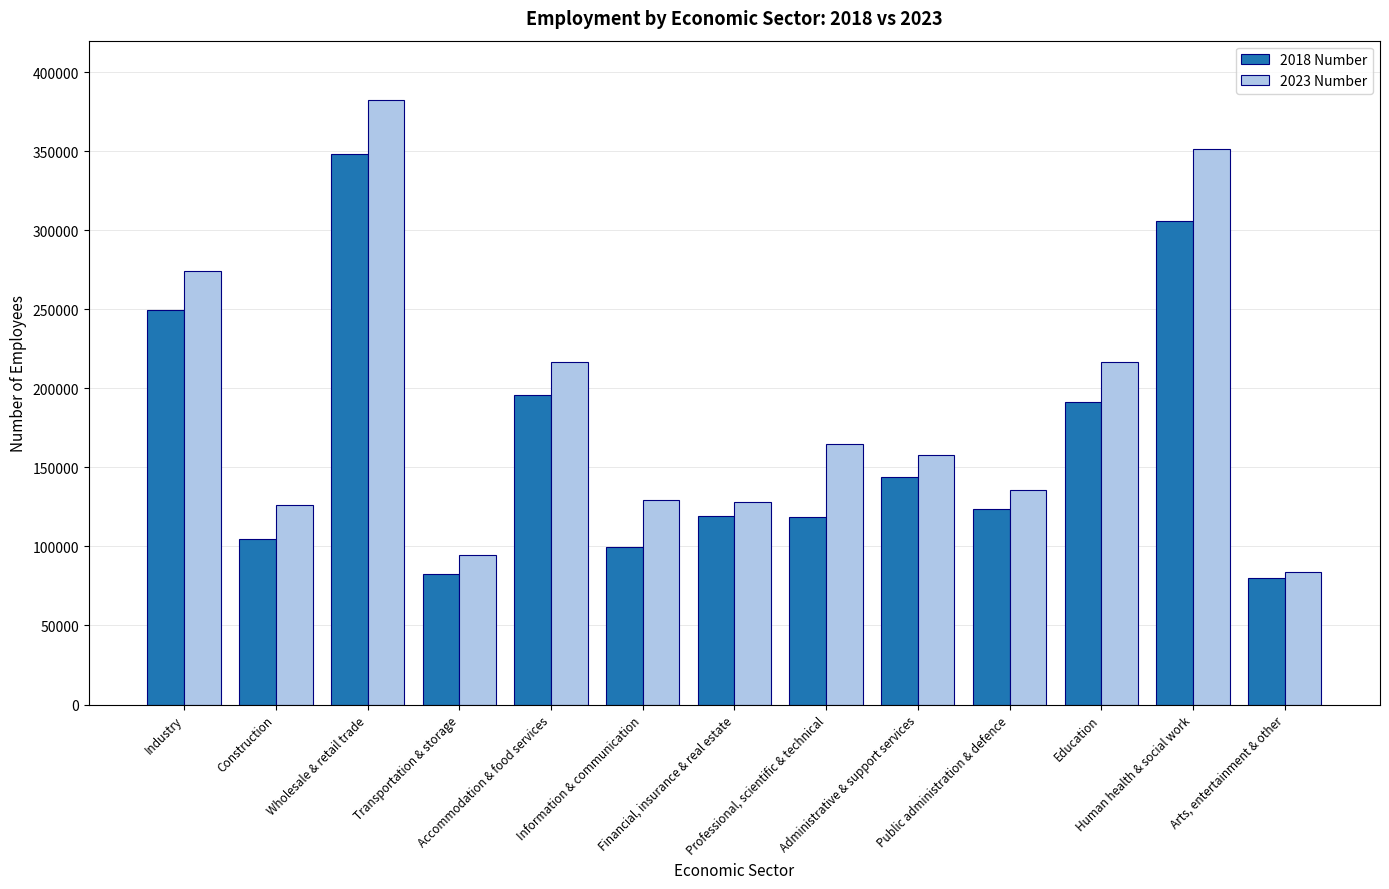

Is the value of 2018 Number at Public administration & defence greater than the value of 2023 Number at Information & communication?

No